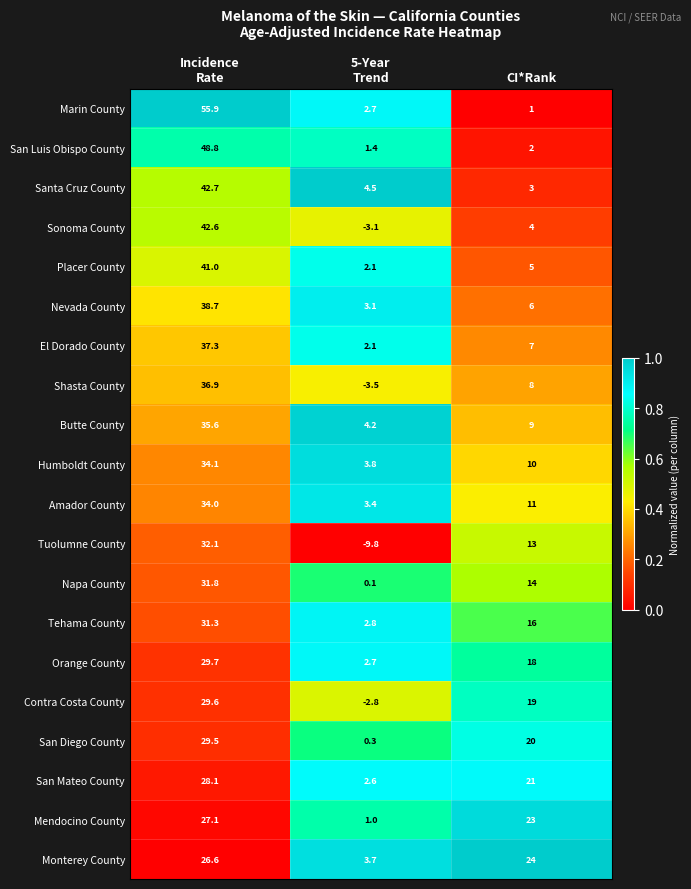

What is the spread (max minus min) of values at Incidence
Rate?

29.3